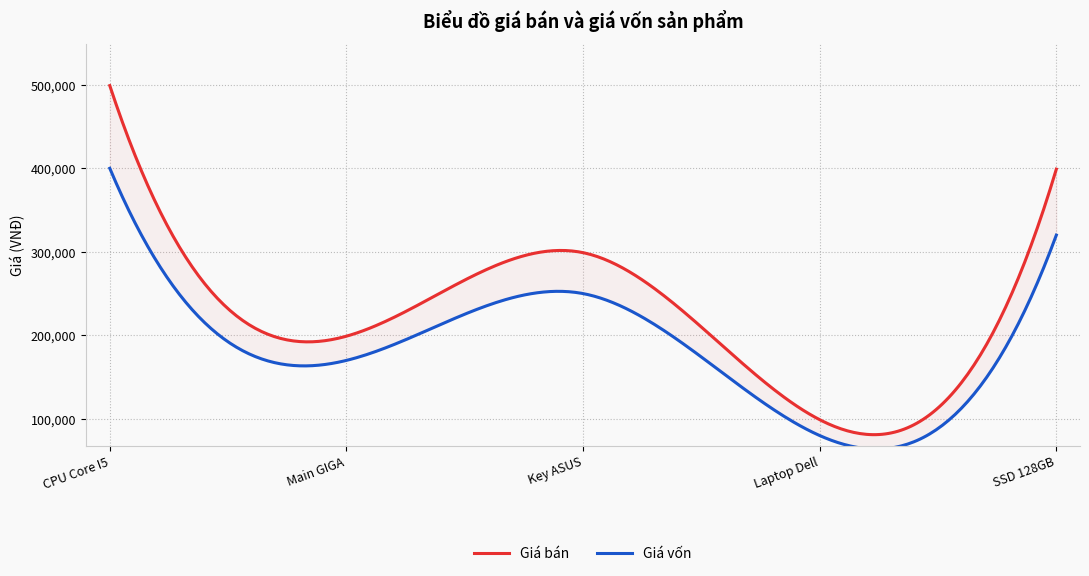

Is this an area chart (filled region under the line)?

No